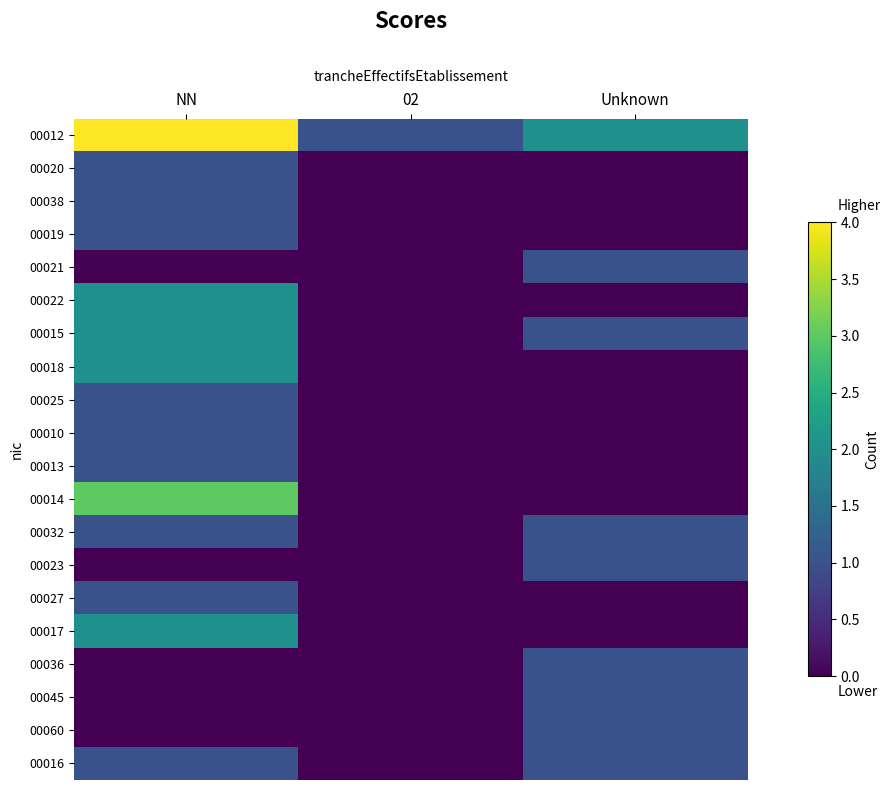

Reading left to right, transcribe all the data shown in this chart.

00012: NN=4	02=1	Unknown=2
00020: NN=1	02=0	Unknown=0
00038: NN=1	02=0	Unknown=0
00019: NN=1	02=0	Unknown=0
00021: NN=0	02=0	Unknown=1
00022: NN=2	02=0	Unknown=0
00015: NN=2	02=0	Unknown=1
00018: NN=2	02=0	Unknown=0
00025: NN=1	02=0	Unknown=0
00010: NN=1	02=0	Unknown=0
00013: NN=1	02=0	Unknown=0
00014: NN=3	02=0	Unknown=0
00032: NN=1	02=0	Unknown=1
00023: NN=0	02=0	Unknown=1
00027: NN=1	02=0	Unknown=0
00017: NN=2	02=0	Unknown=0
00036: NN=0	02=0	Unknown=1
00045: NN=0	02=0	Unknown=1
00060: NN=0	02=0	Unknown=1
00016: NN=1	02=0	Unknown=1